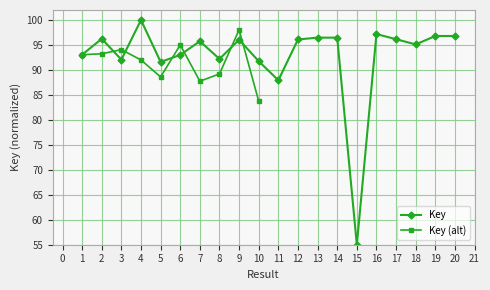

Which label corresponds to the largest value in the chart?

4